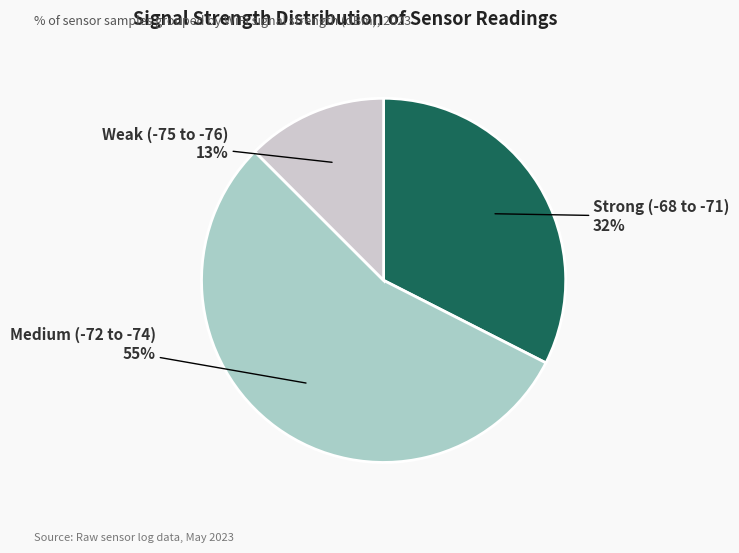

Does any single category account for the majority?

Yes